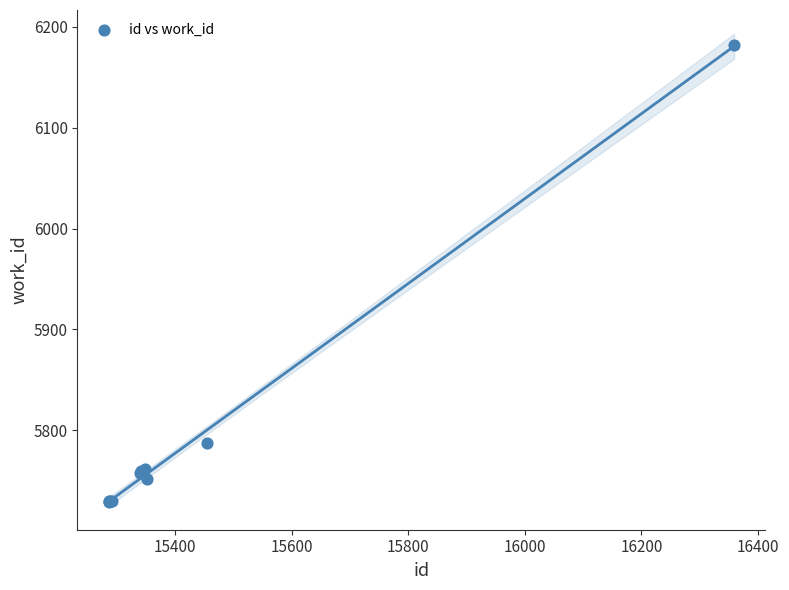

What Y value in the scatter plot is closest to 5955?

5787